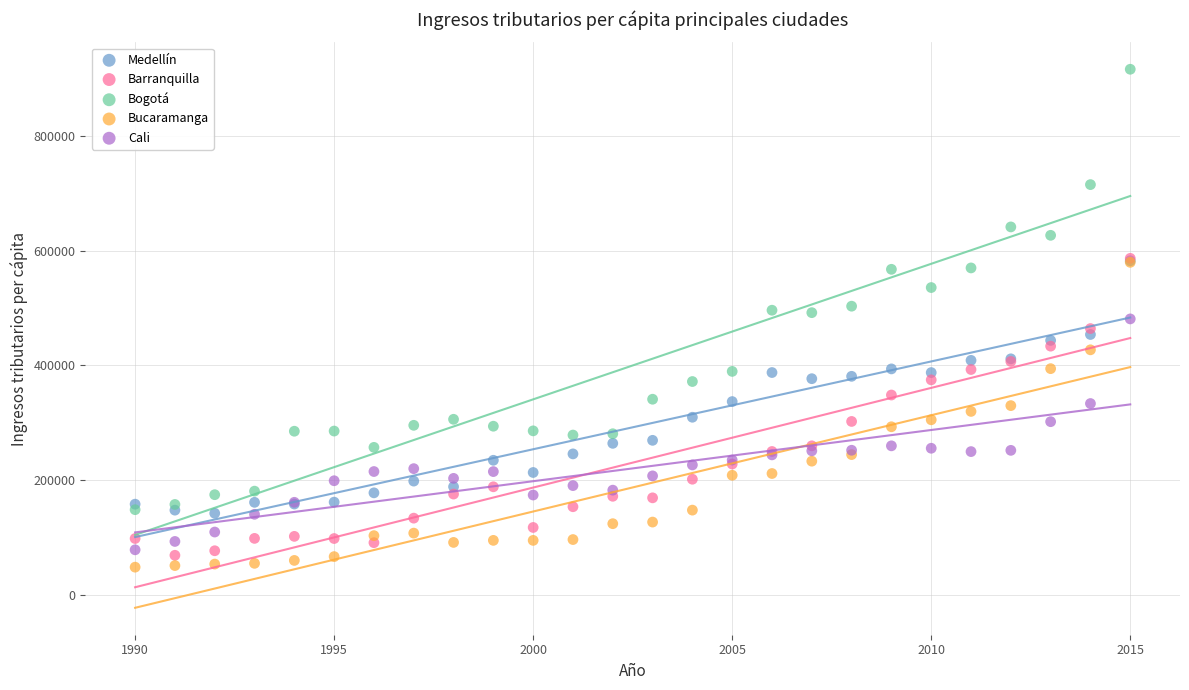

Which series contains the highest Y value?

Bogotá